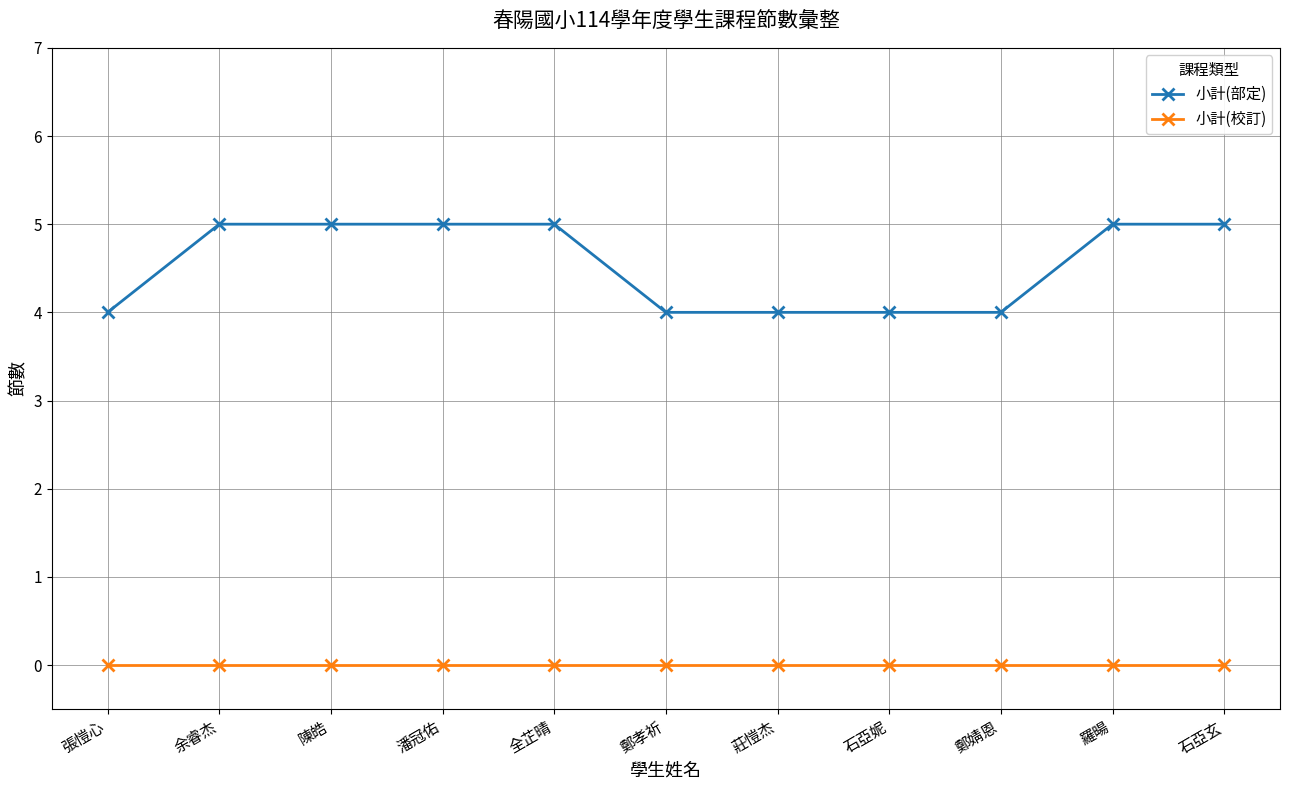

What position from the right is 余睿杰?

10